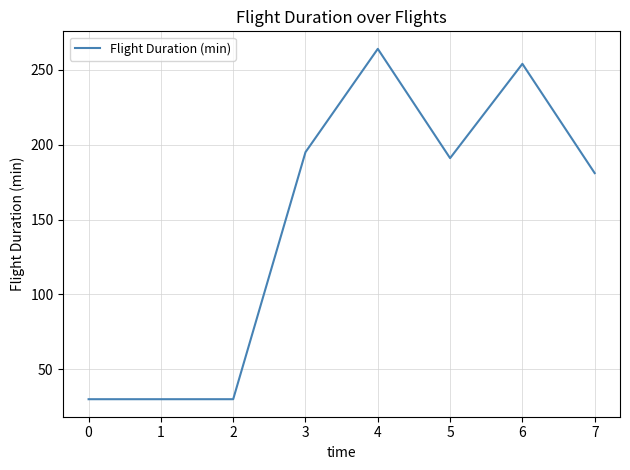

Count the number of categories in the chart.

8